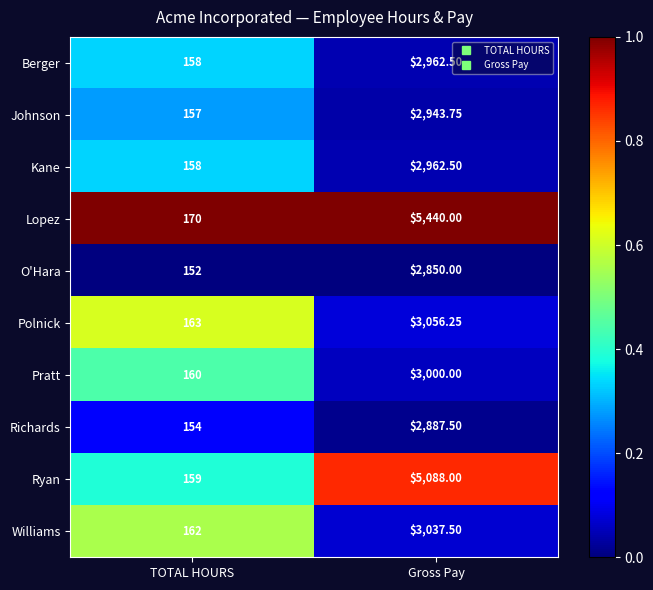

Which series has the largest range (max minus min)?

Lopez